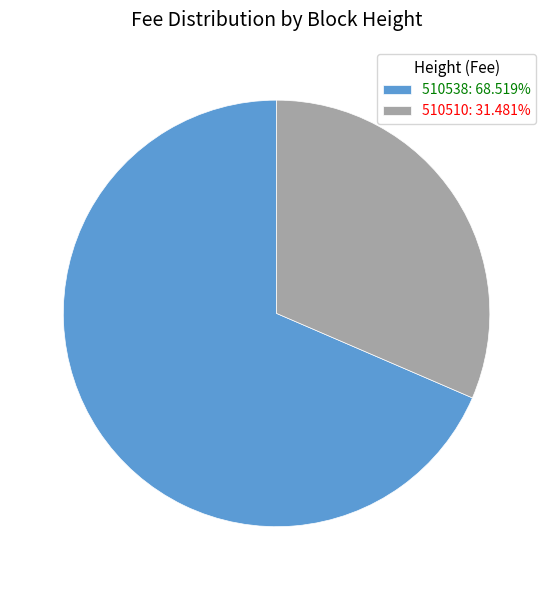

Do 510538: 68.519% and 510510: 31.481% together represent more than half of the pie?

Yes